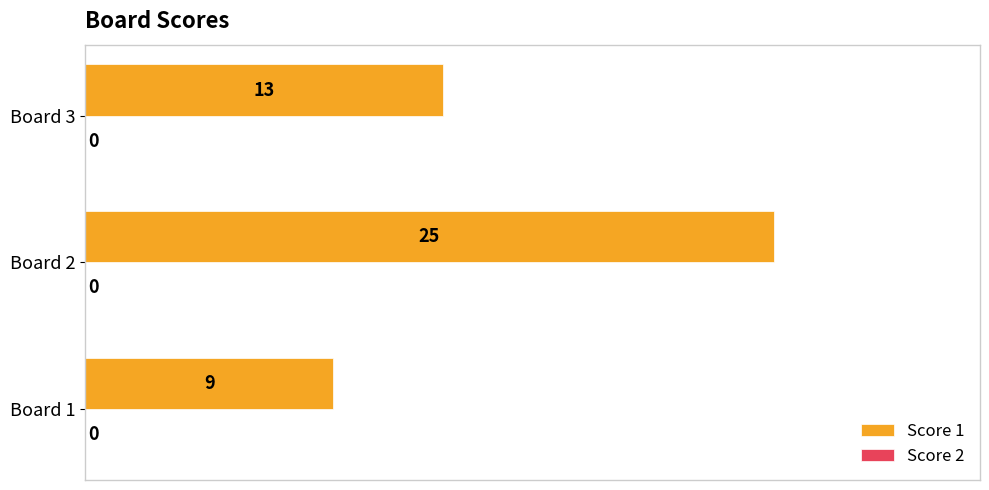

What is the ratio of the value at Board 3 to the value at Board 1?

1.4